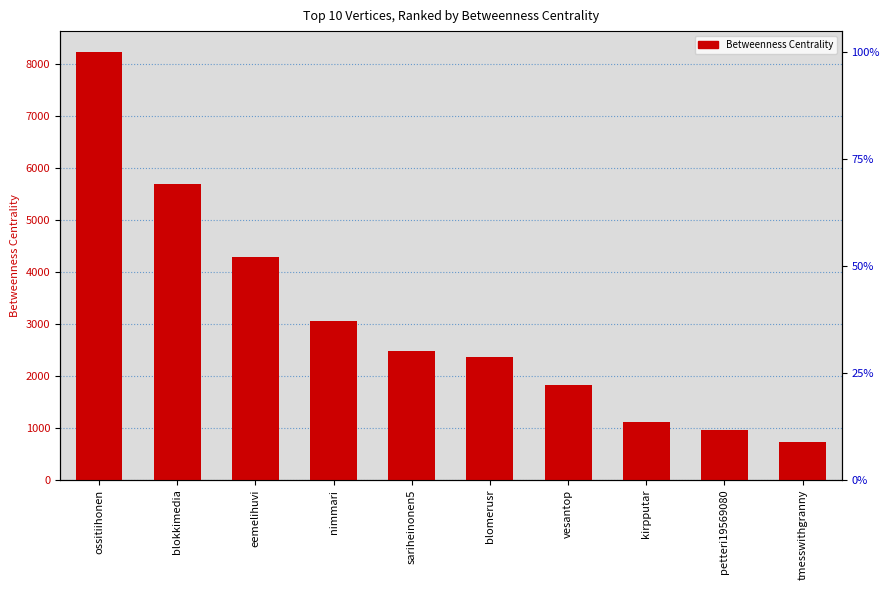

Does the chart contain stacked bars?

No